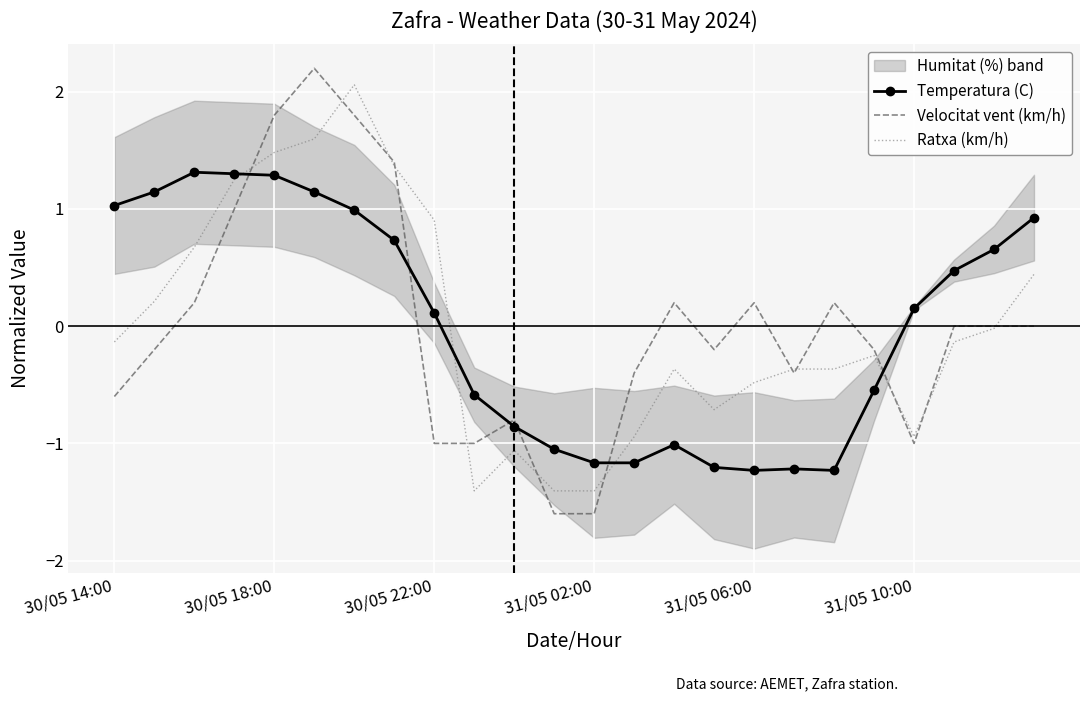

The Velocitat vent (km/h) series shows 2.9 at 30/05 18:00. True or false?

False